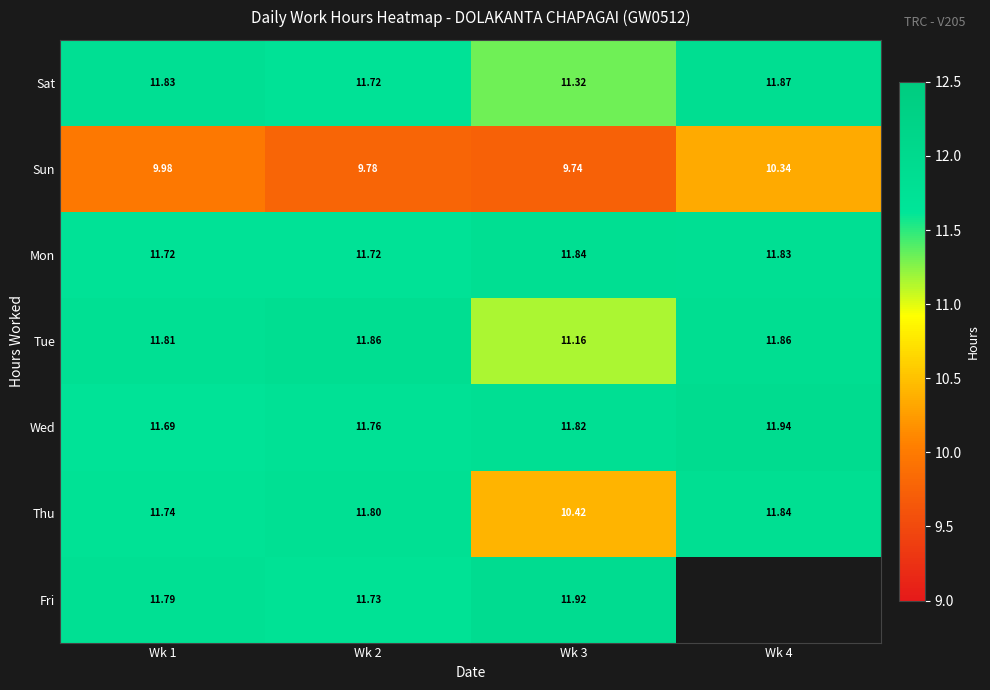

At which label is Tue closest to 11?

Wk 3